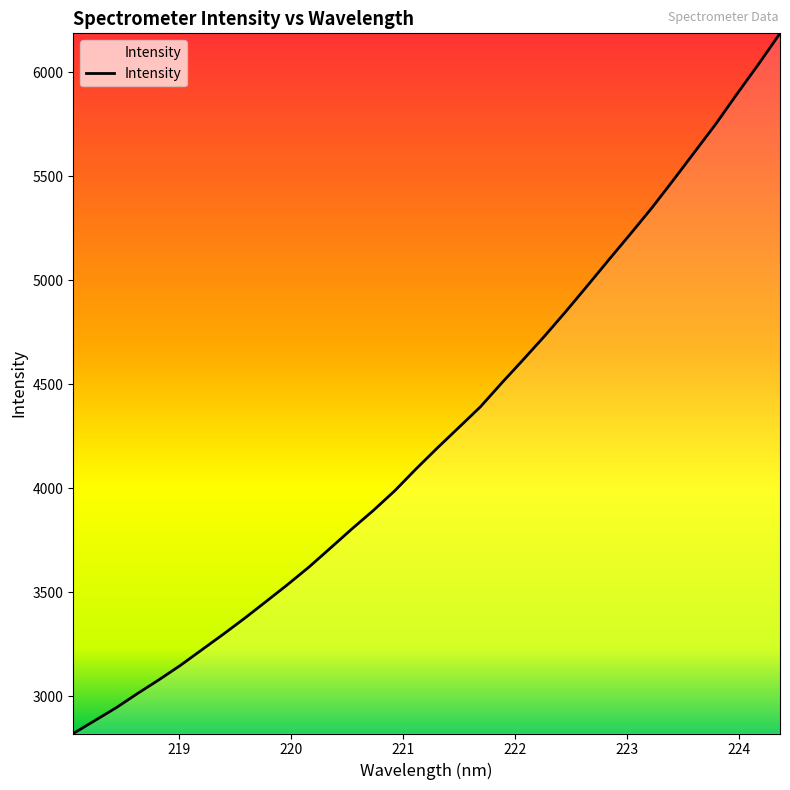

What is the difference between the maximum and minimum values?

3366.8